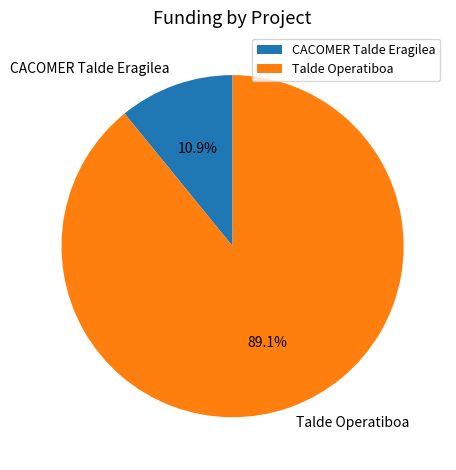

True or false: CACOMER Talde Eragilea accounts for 20% of the total.

False